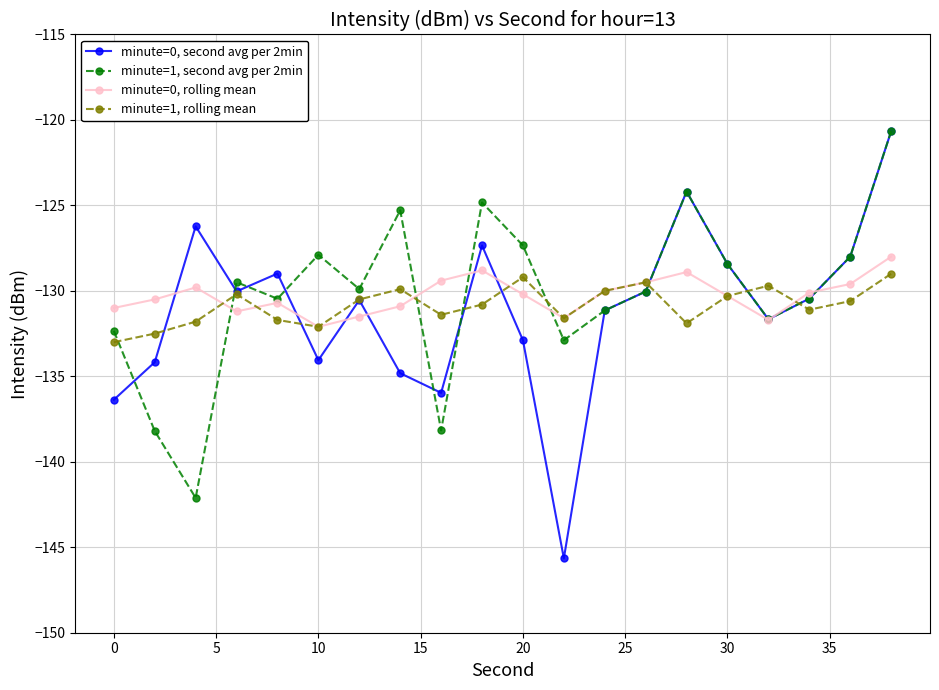

What is the value of the minute=1, rolling mean point at the 14th from the left?

-129.5